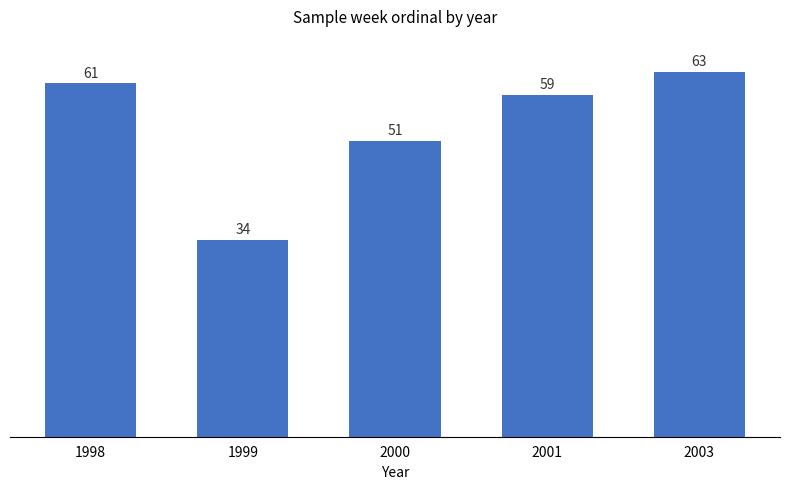

What is the approximate value at 1998, to the nearest 5?

60